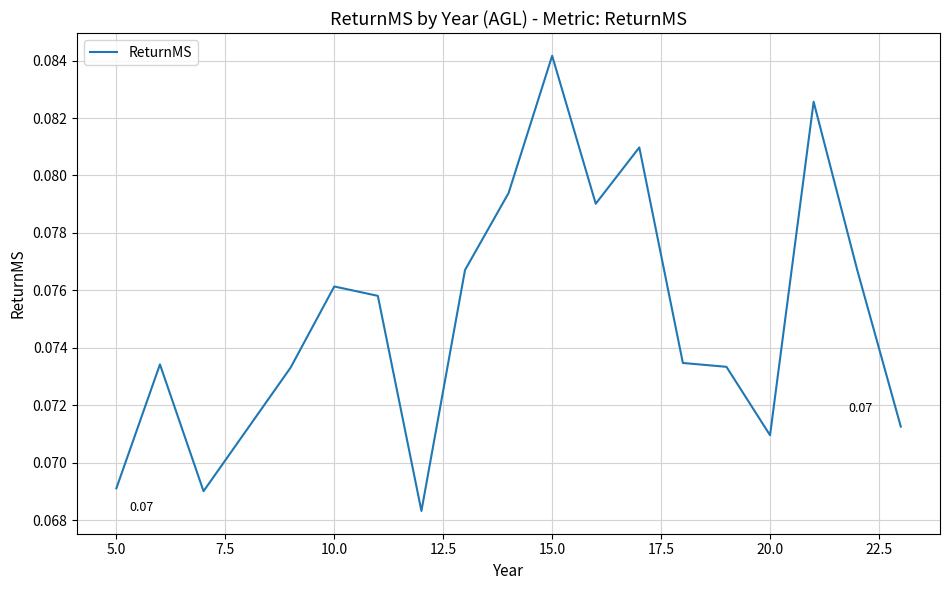

What is the value of the 11th point from the left?

0.1